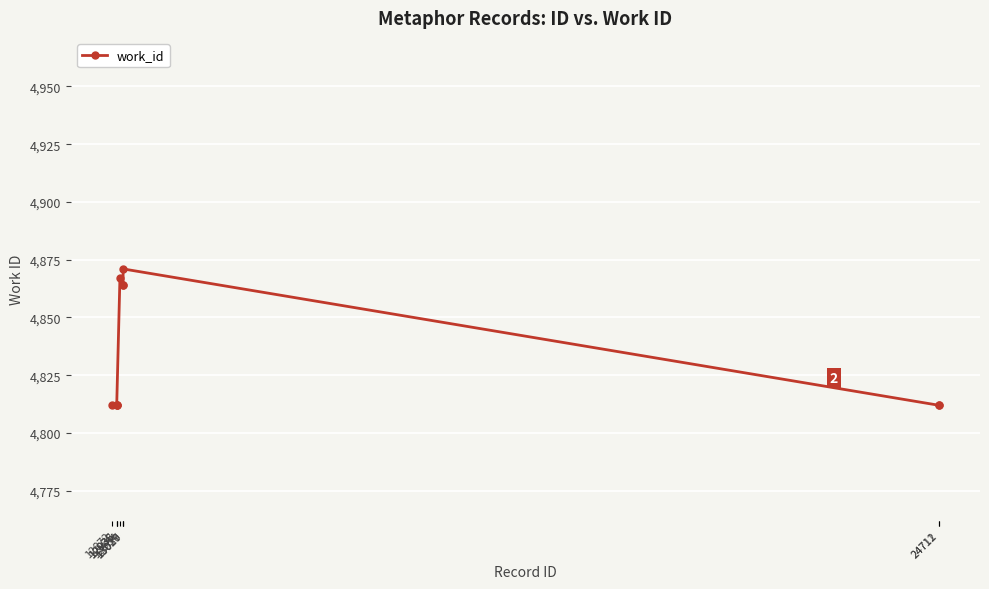

Reading left to right, list all the values displayed in this chart.

12872=4812	12935=4812	12936=4812	12938=4812	12984=4867	13027=4864	13029=4864	13030=4871	24711=4812	24712=4812